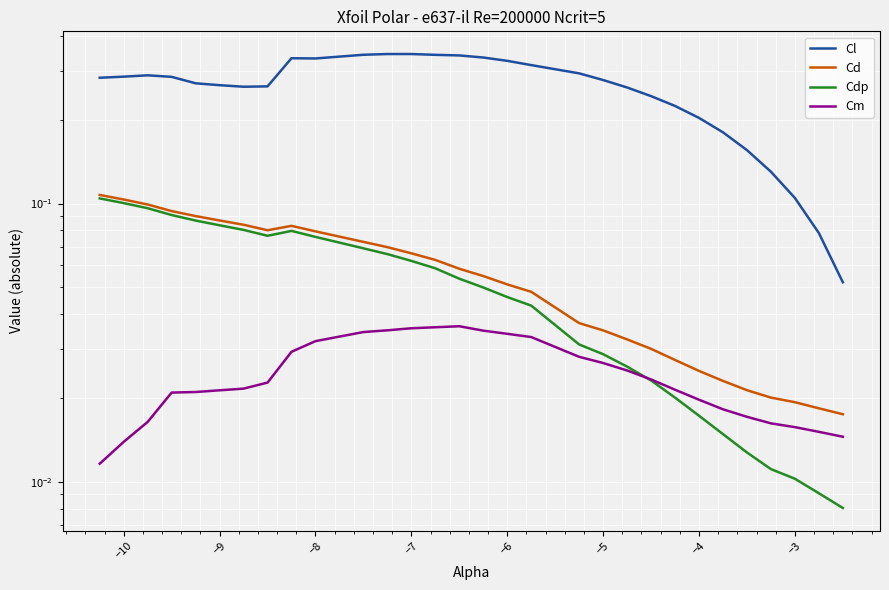

Which series has the largest total across all categories?

Cl